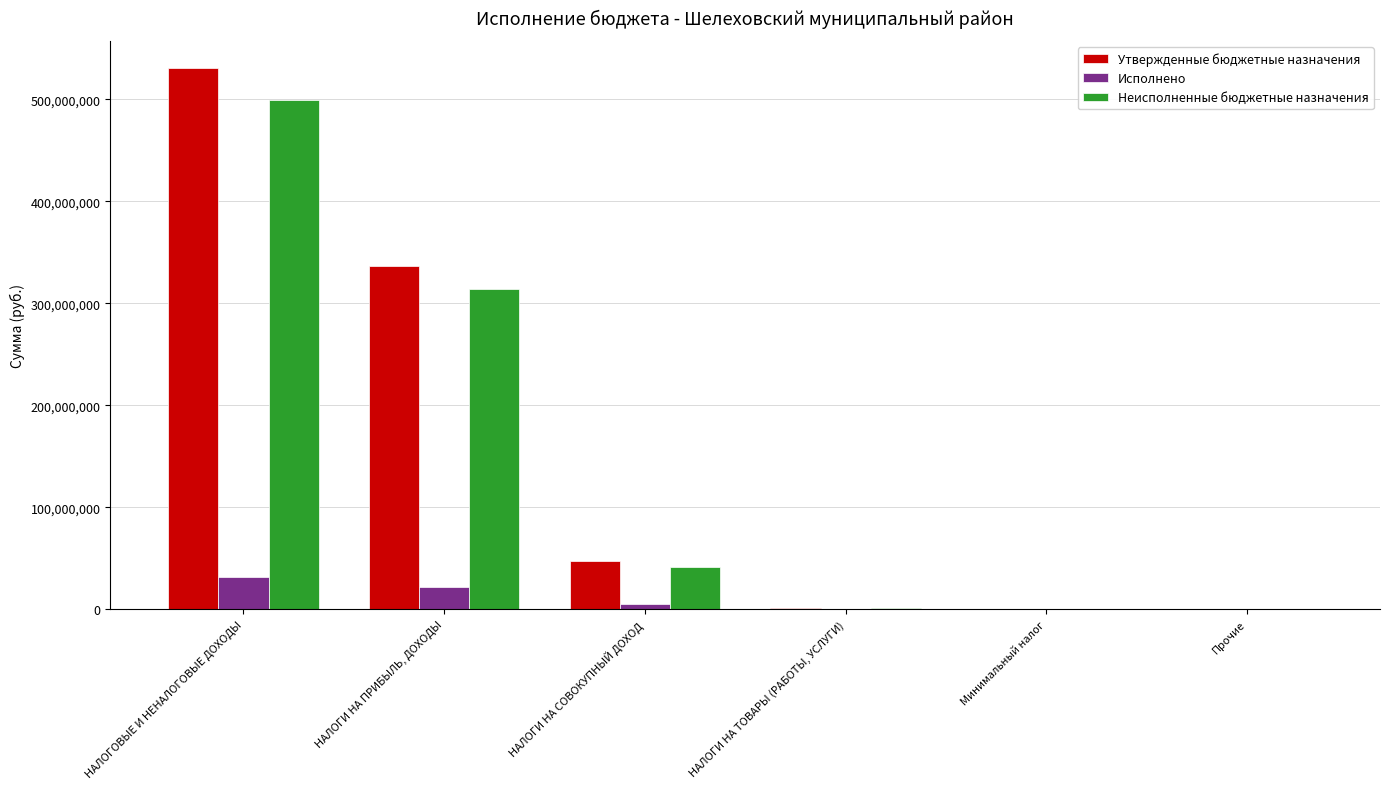

What is the sum of all Неисполненные бюджетные назначения values?

856365968.5